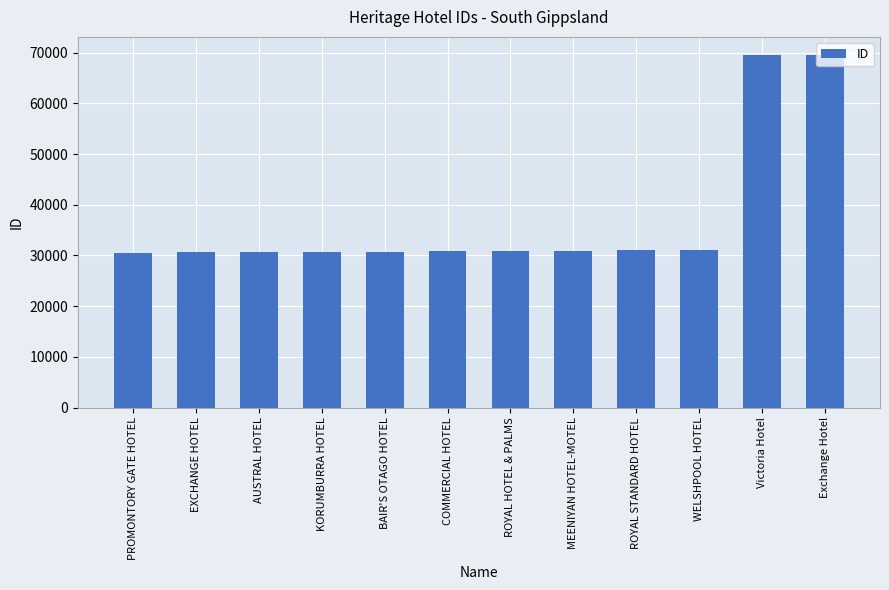

What is the difference between the maximum and minimum values?

39038